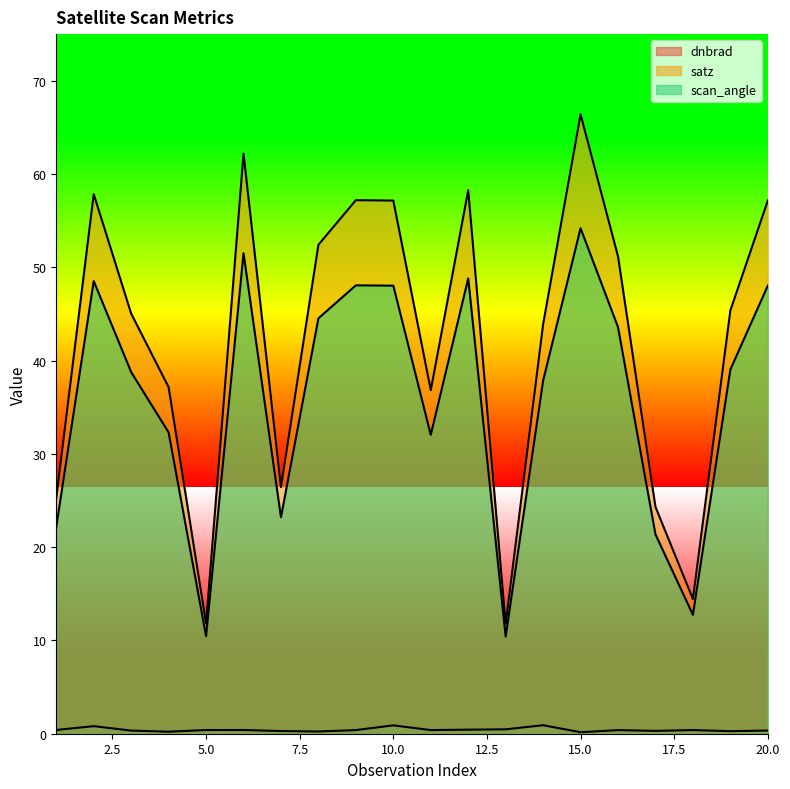

Count the dnbrad values in the range 0 to 1.

20